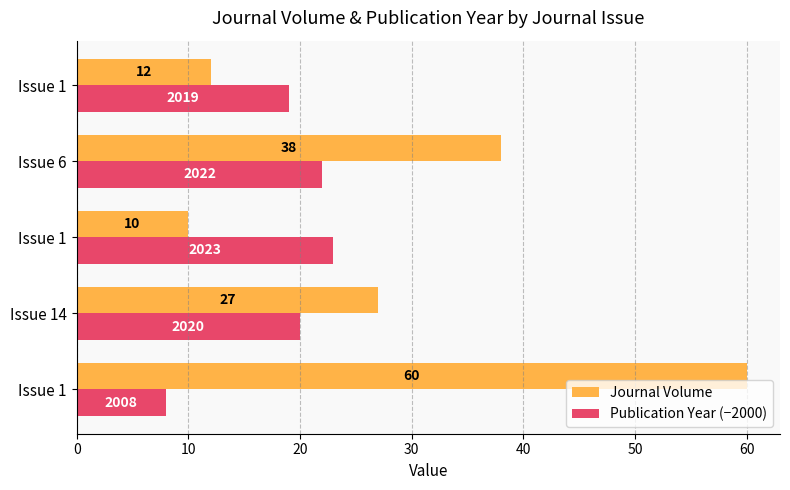

What are all the series names shown in the legend?

Journal Volume, Publication Year (−2000)